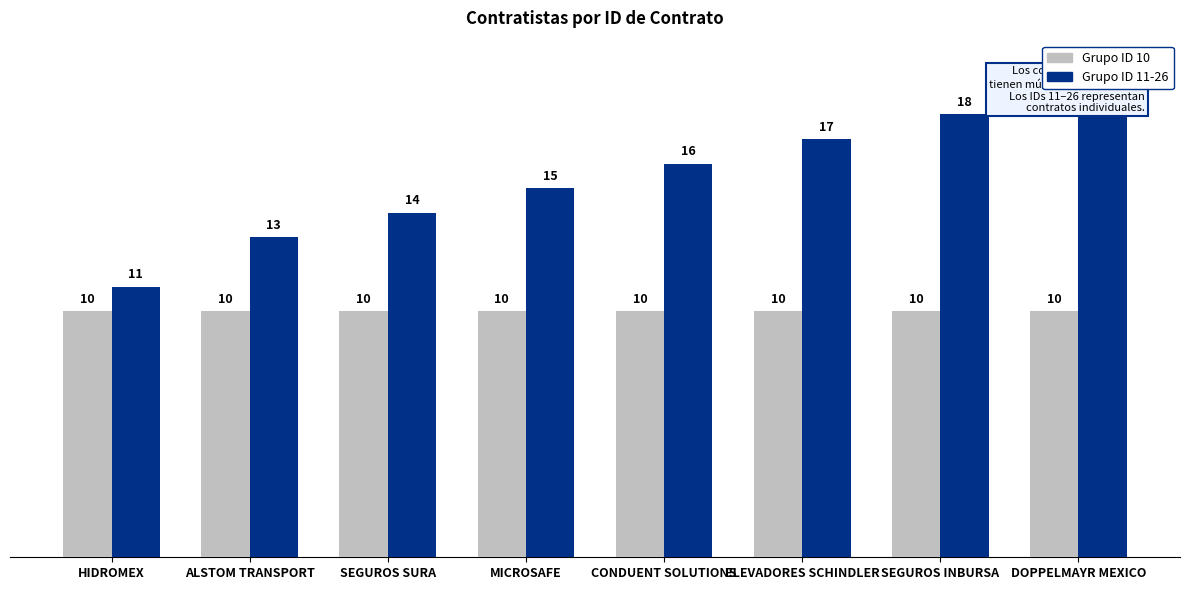

How many groups of bars are there?

8